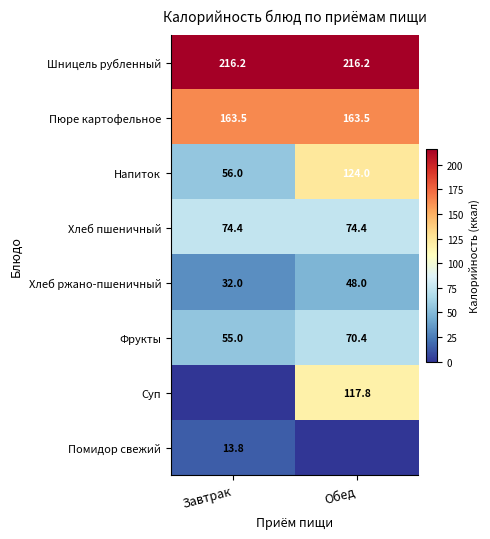

What is the maximum value for Хлеб ржано-пшеничный?

48.0